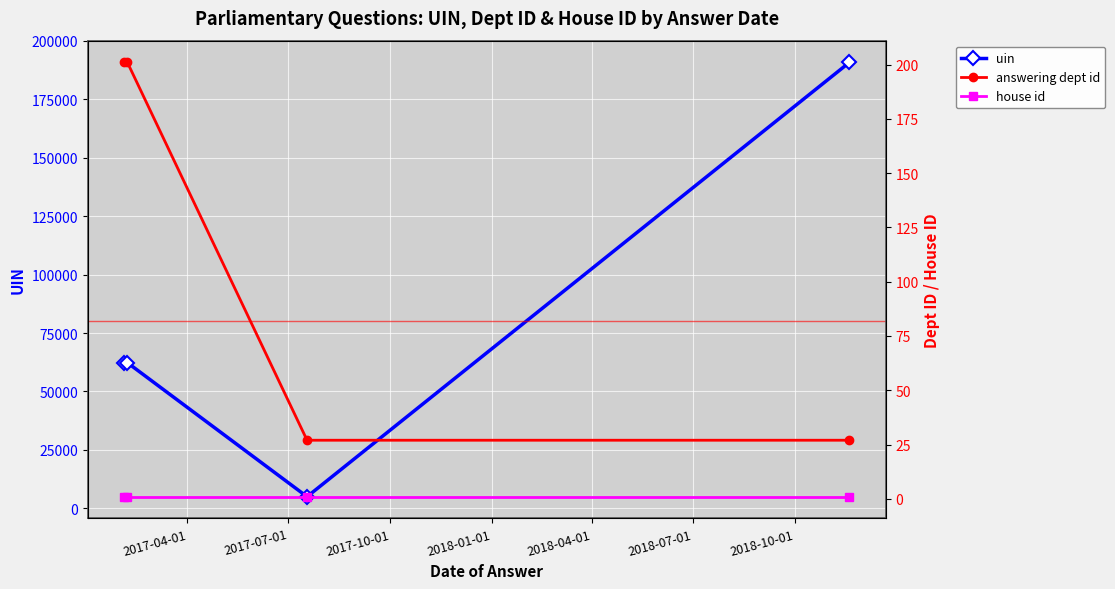

In uin, how many points are lower than both neighbors (excluding endpoints)?

1